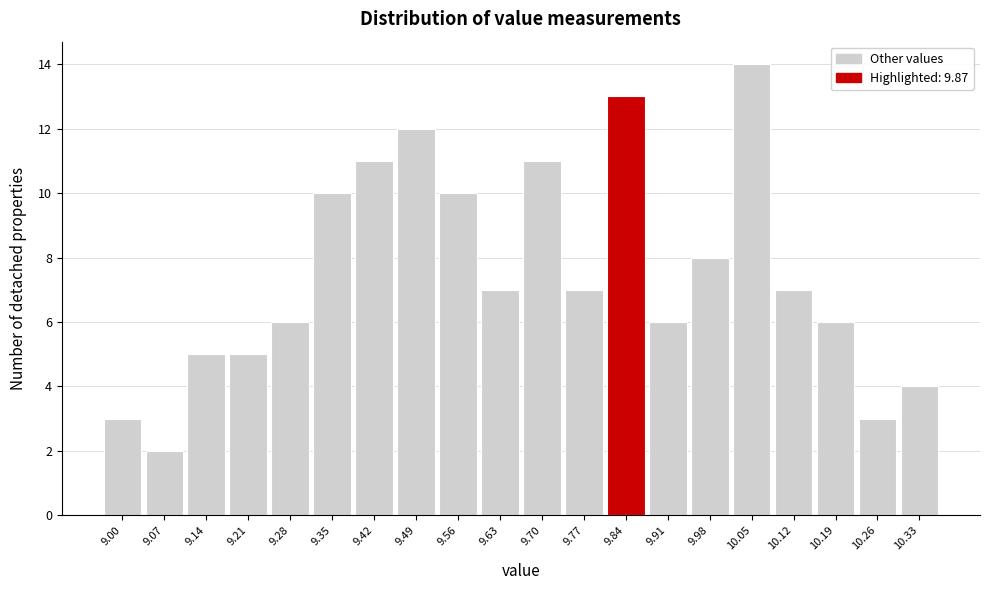

Reading left to right, extract all data points from this chart.

9.00=3	9.07=2	9.14=5	9.21=5	9.28=6	9.35=10	9.42=11	9.49=12	9.56=10	9.63=7	9.70=11	9.77=7	9.84=13	9.91=6	9.98=8	10.05=14	10.12=7	10.19=6	10.26=3	10.33=4